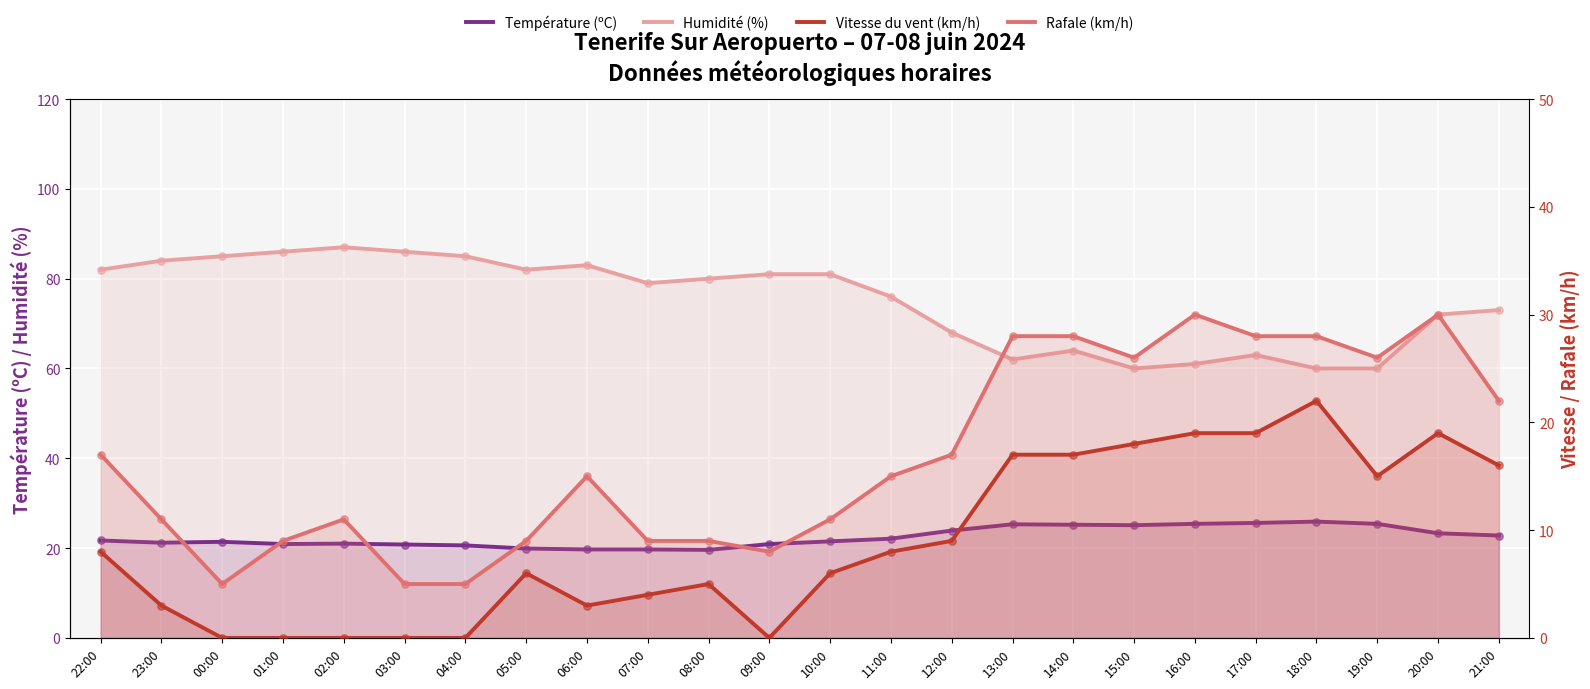

Which series has the largest Y range (max minus min)?

Humidité (%)